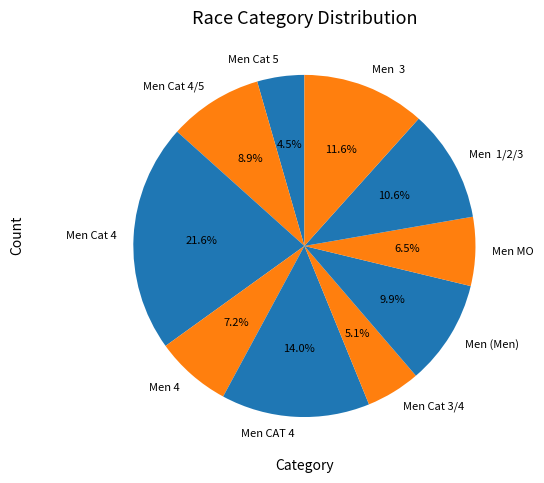

Is it true that Men Cat 3/4 is 5% of the pie?

True